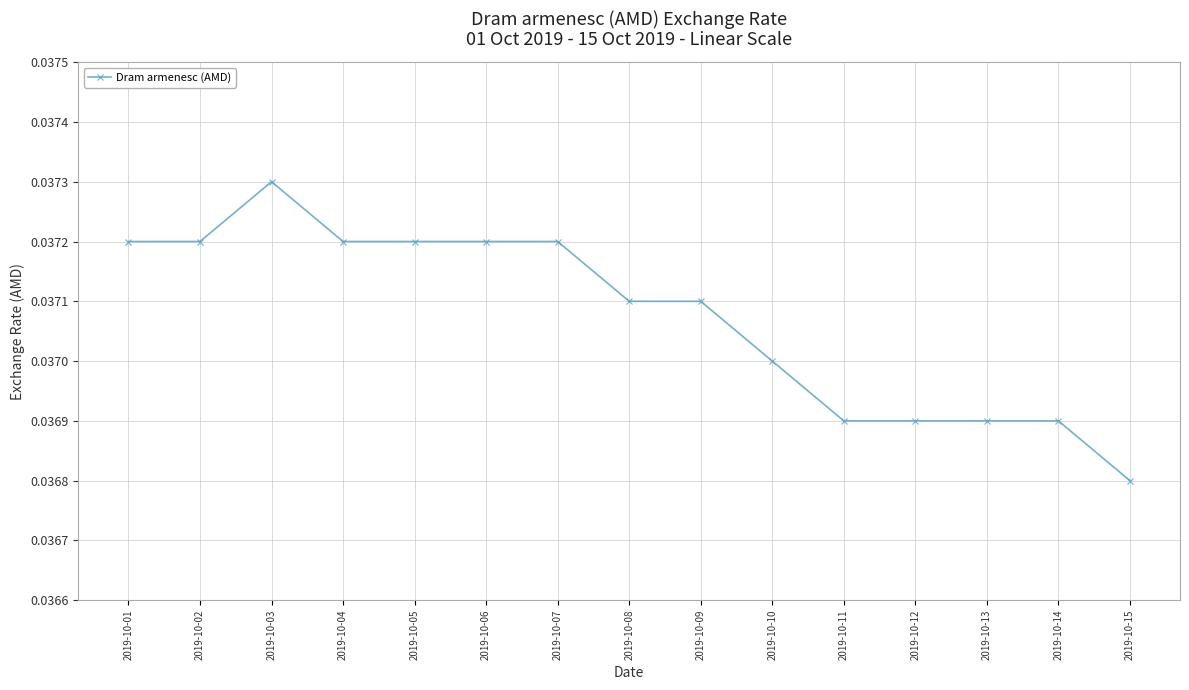

Between 2019-10-09 and 2019-10-11, which is larger?

2019-10-09